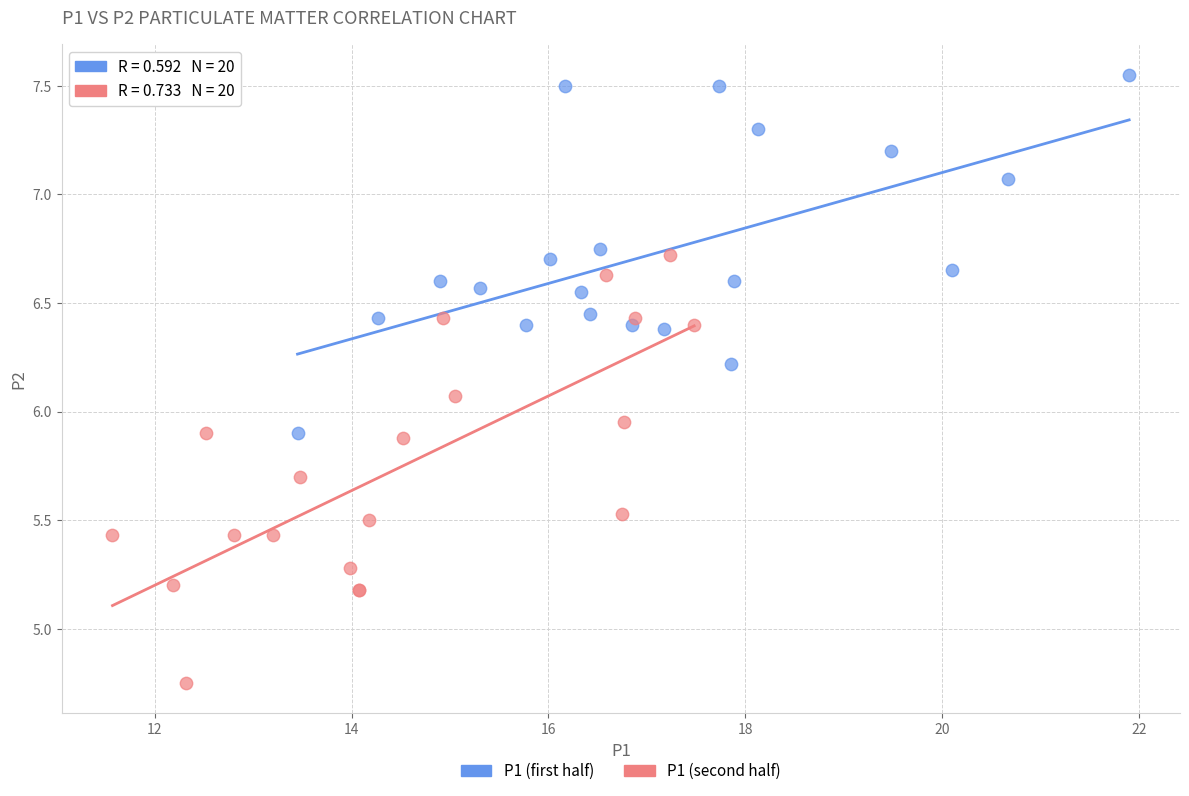

Which series has the widest spread of Y values?

P1 (second half)